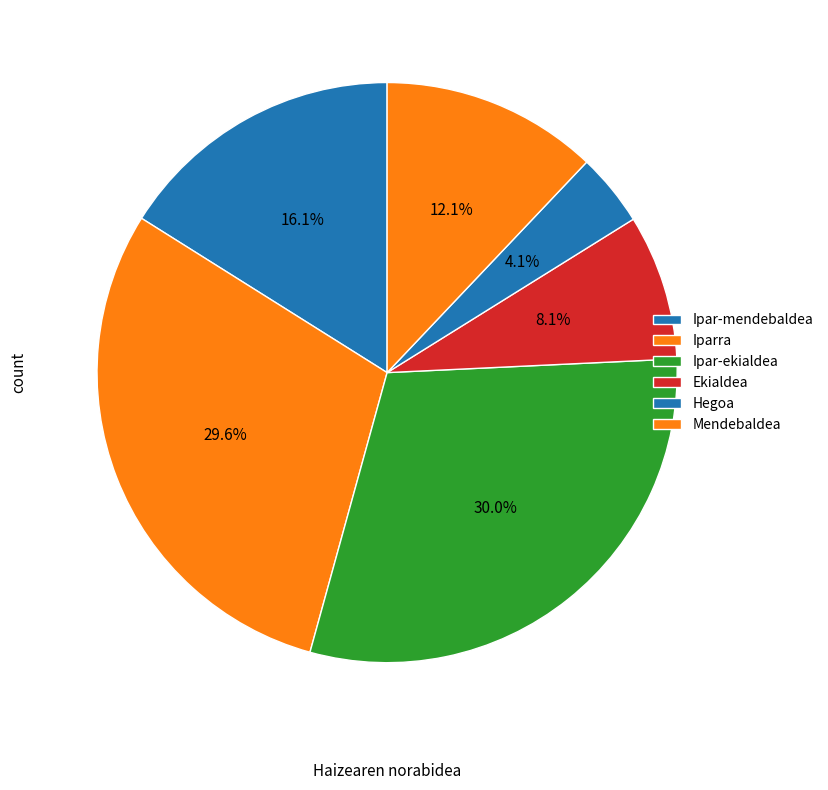

How many segments does this pie chart have?

6